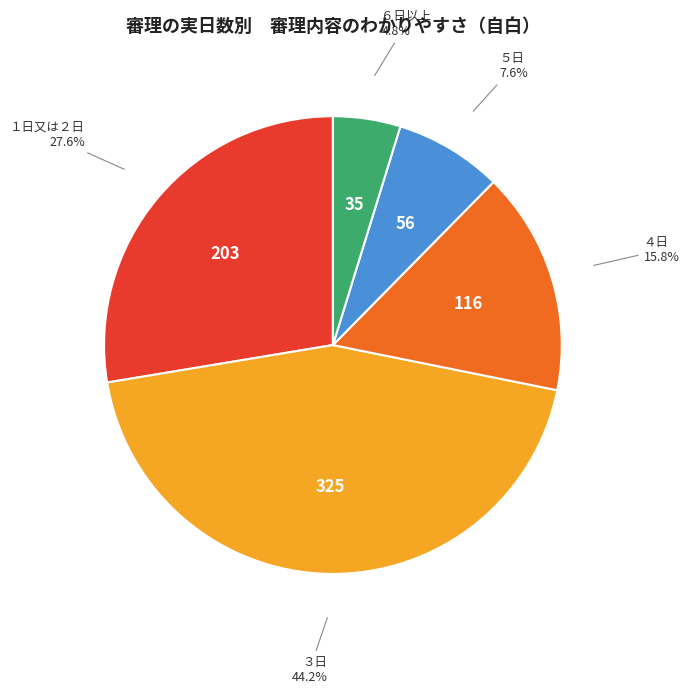

True or false: １日又は２日 accounts for 20% of the total.

False